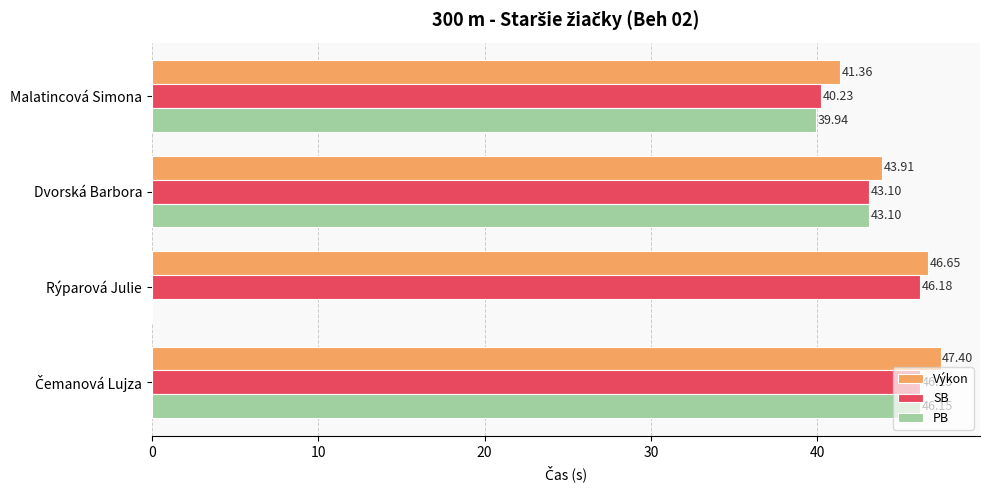

What is the sum of all SB values?

175.7